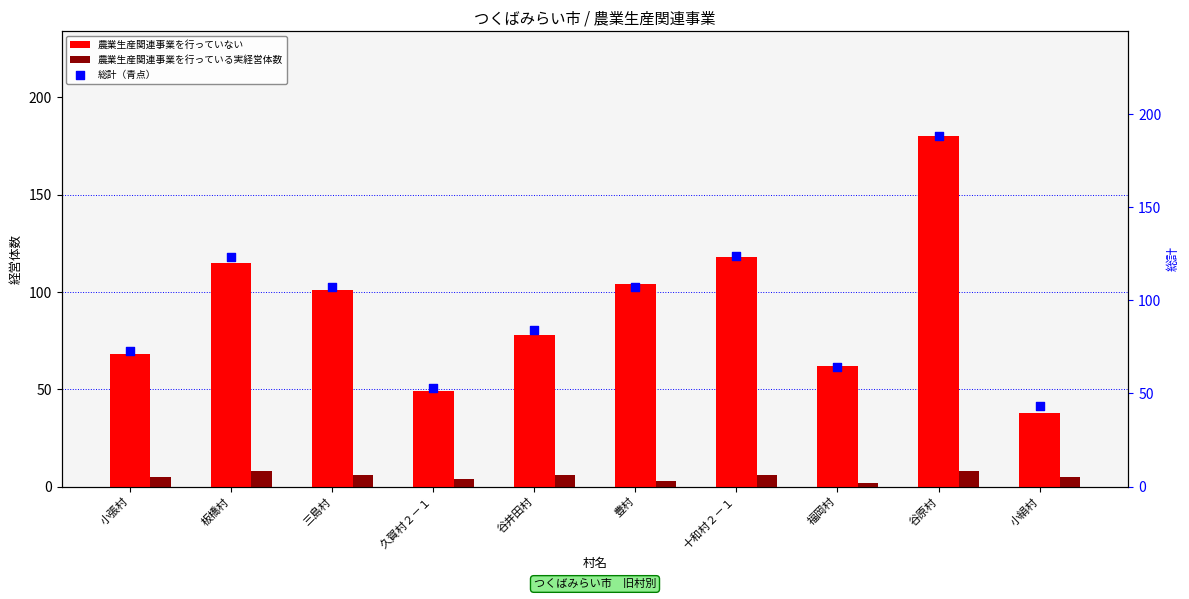

Which series has the largest Y range (max minus min)?

総計（青点）